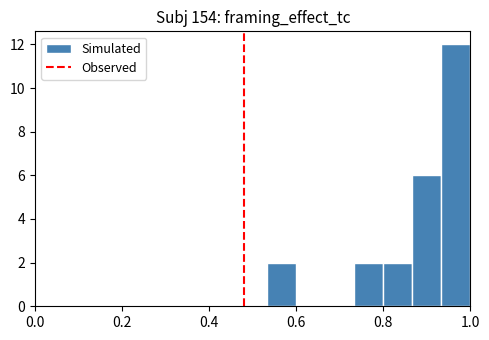

Around what value on the x-axis is the tallest bar? Give the approximate position of its centre, as read against the axis.

0.96